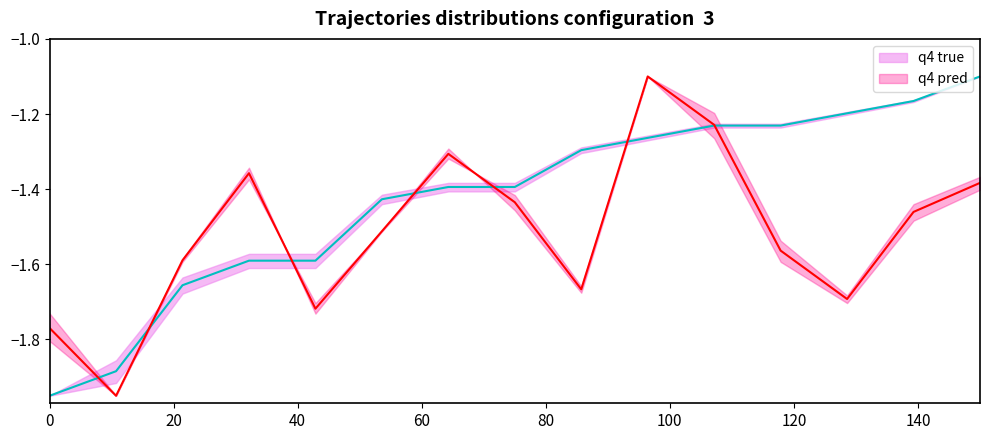

How many interior local peaks does the q4 pred series have?

3